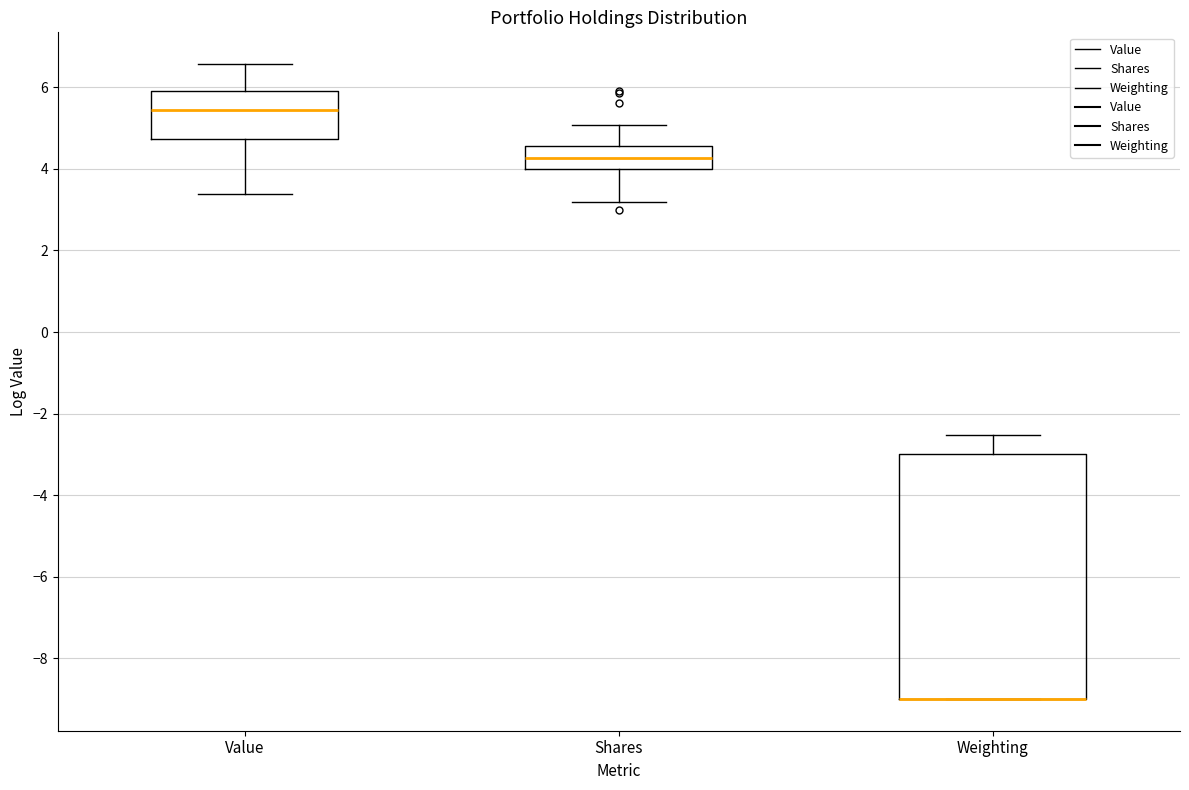

Which box is the tallest, from its lower edge to its upper edge?

Weighting